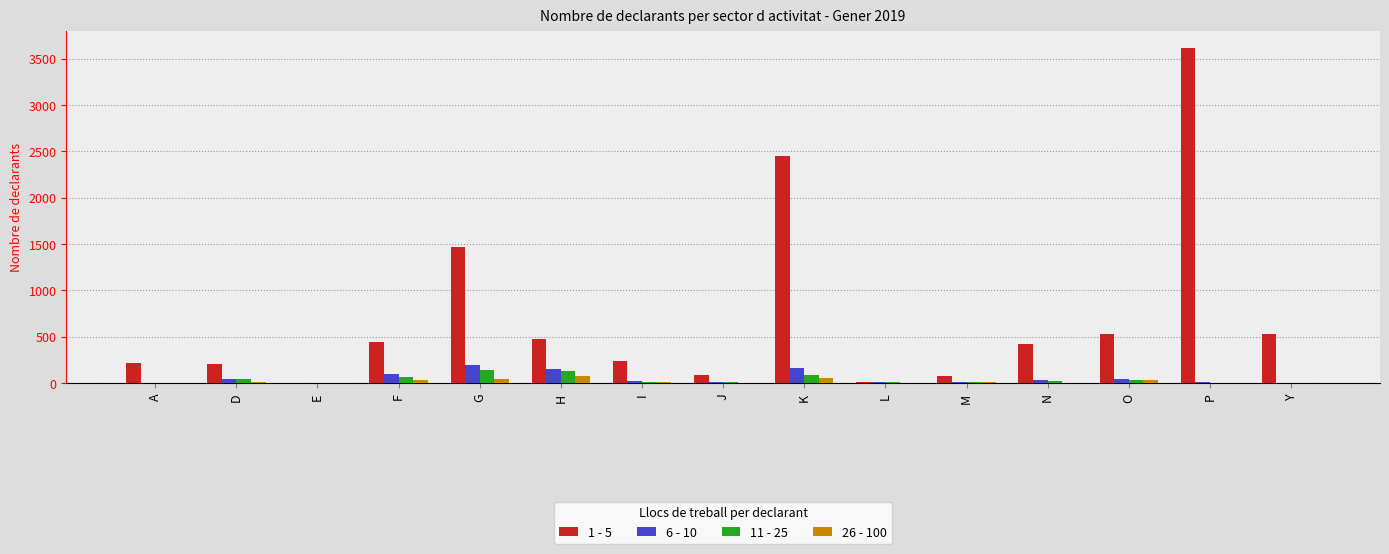

The value of 1 - 5 at P is 1505. True or false?

False